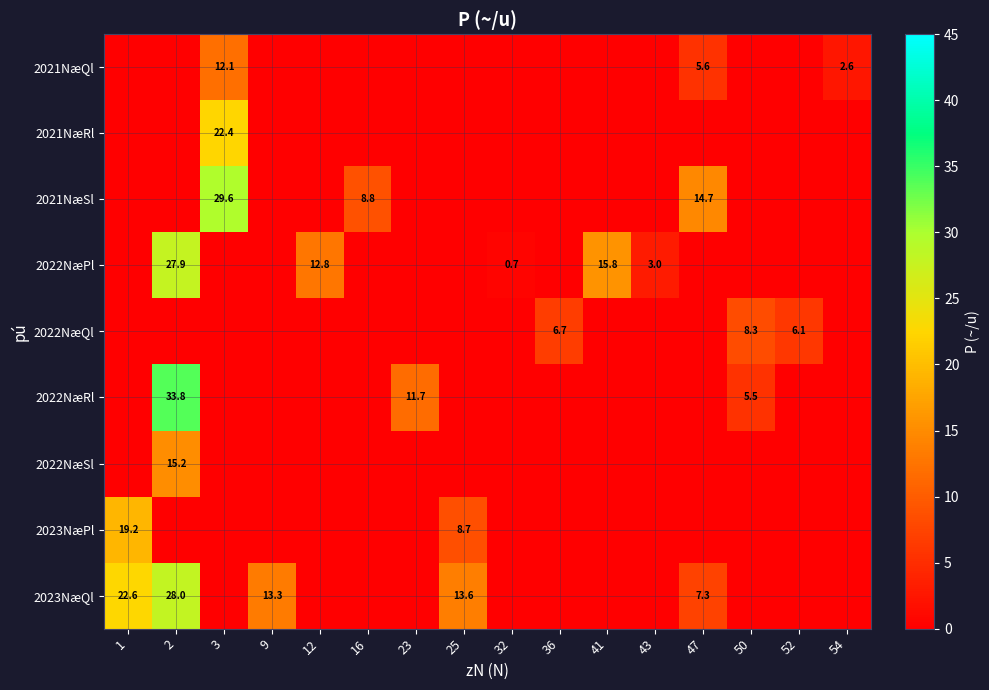

Is it true that 2021NæQl equals 7.4 at 43?

False